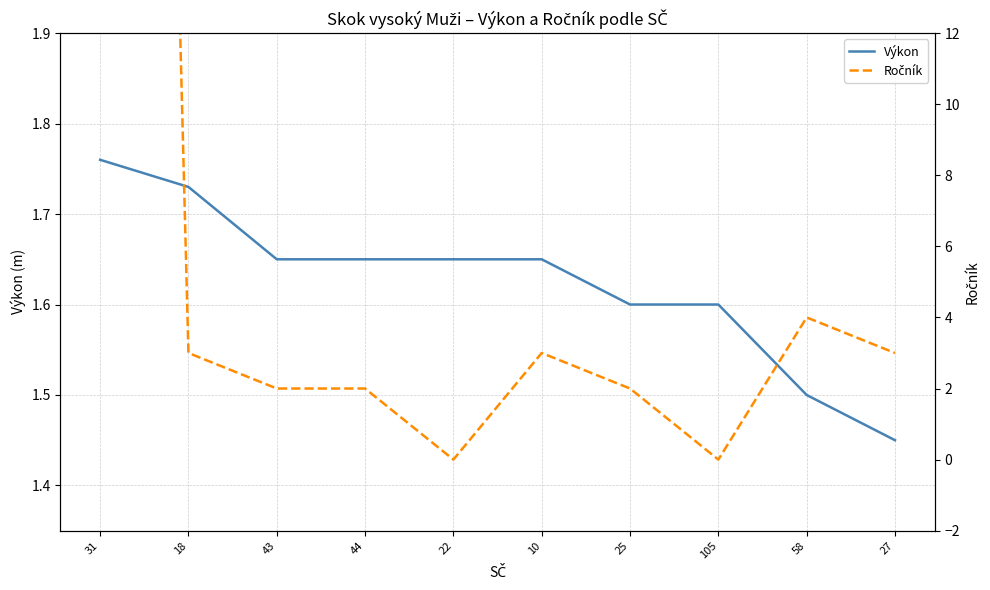

What is the label of the 10th point from the left?

27